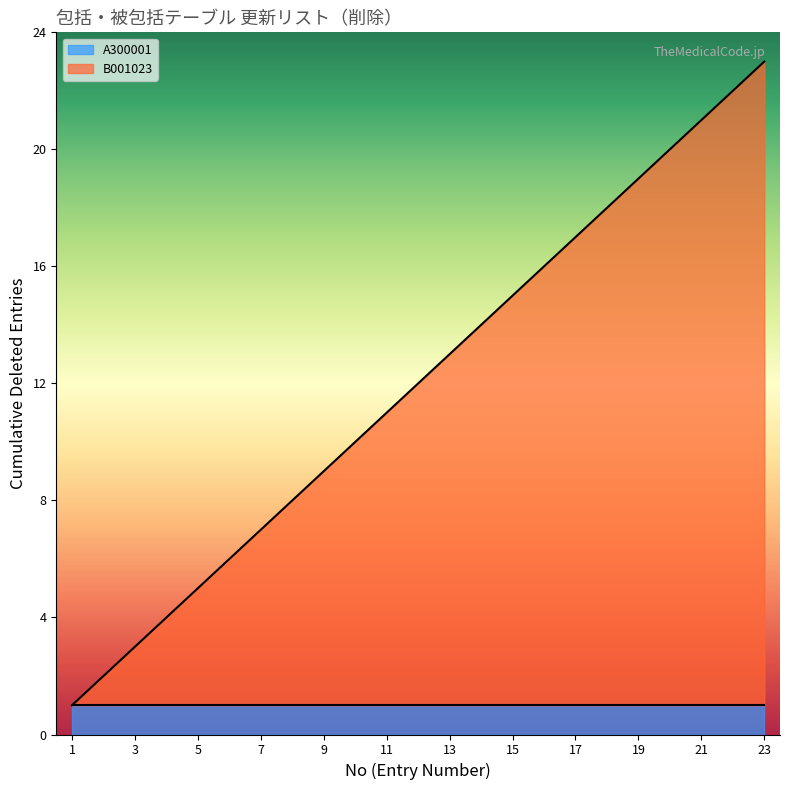

True or false: Cumulative Entries and Group Code Count intersect in this chart.

False